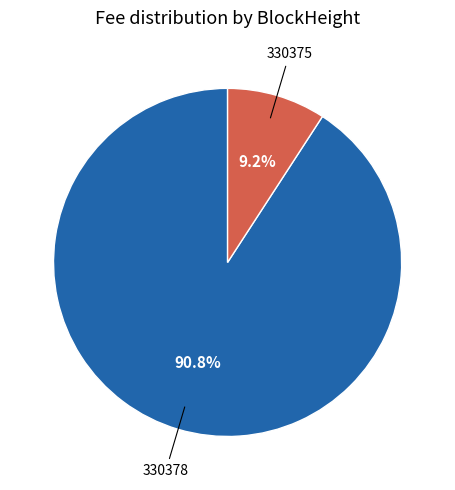

Which has a higher value, 330378 or 330375?

330378